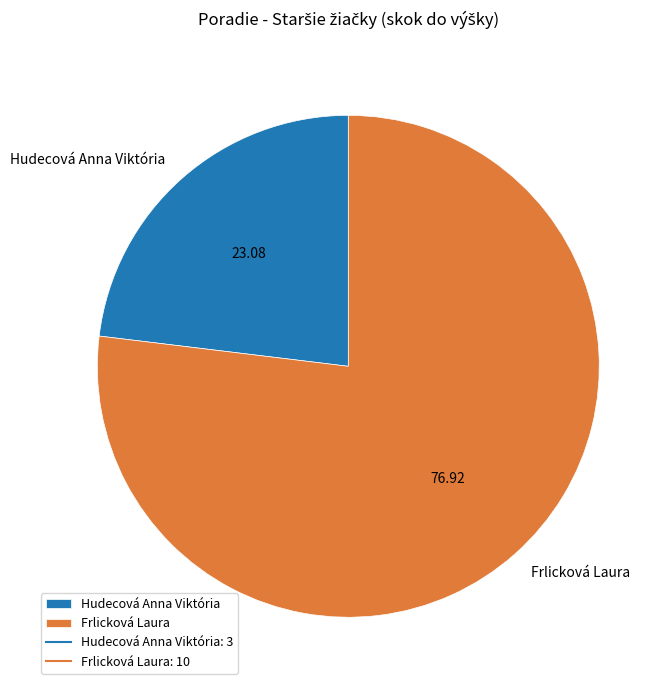

What is the ratio of the value at Hudecová Anna Viktória to the value at Frlicková Laura?

0.3